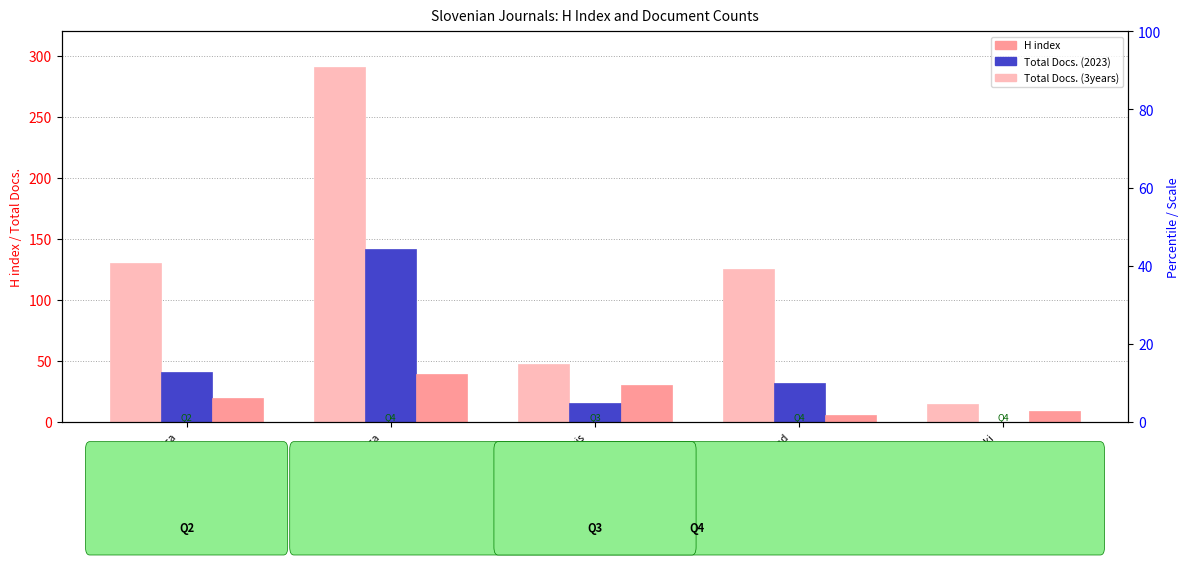

Rank the series by their average value, from lowest to highest.

H index, Total Docs. (2023), Total Docs. (3years)